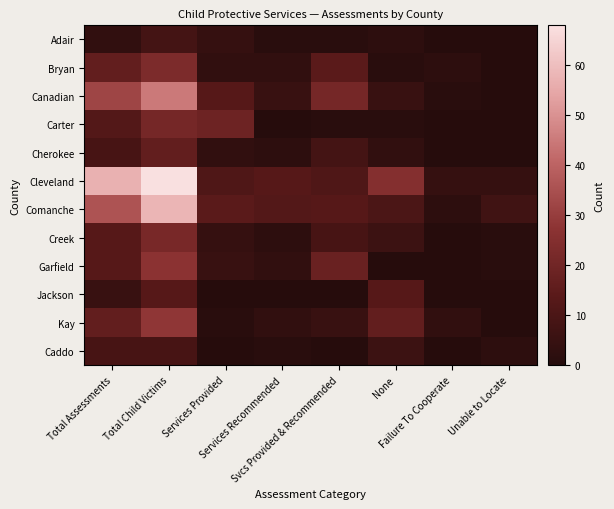

What is the spread (max minus min) of values at Svcs Provided & Recommended?

21